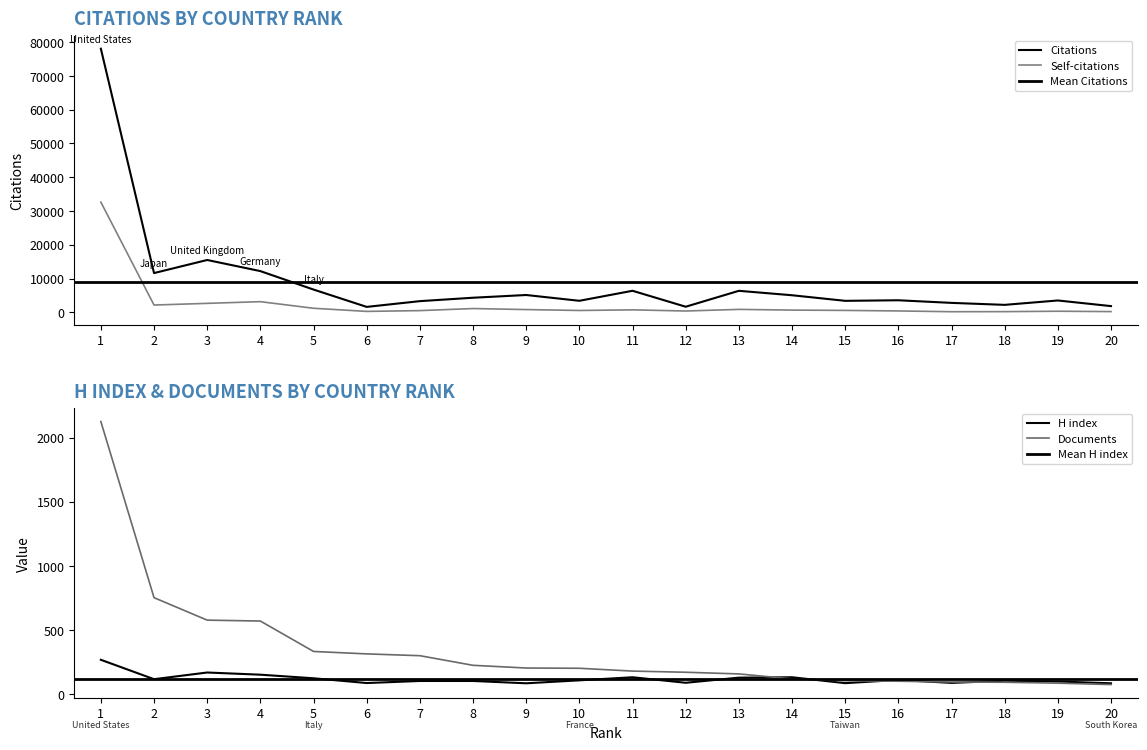

At which label does Self-citations reach its minimum?

17